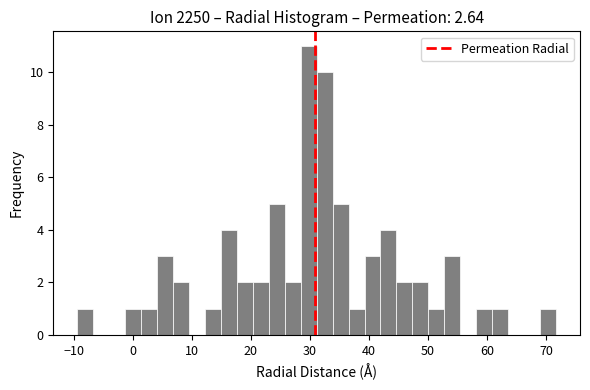

Around what value on the x-axis is the tallest bar? Give the approximate position of its centre, as read against the axis.

30